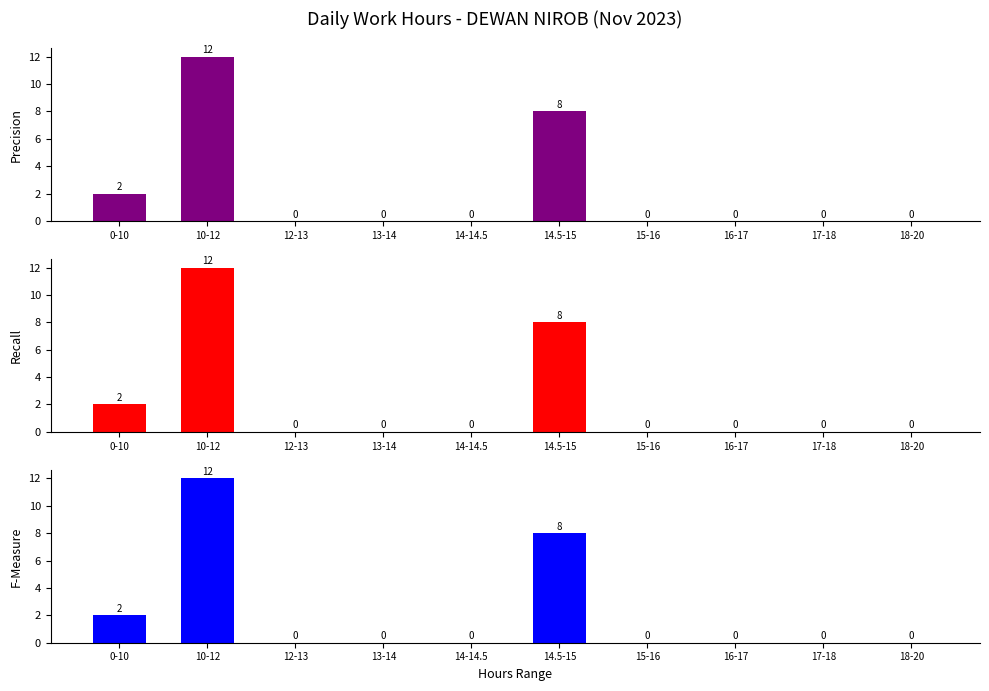

Are the bars horizontal?

No